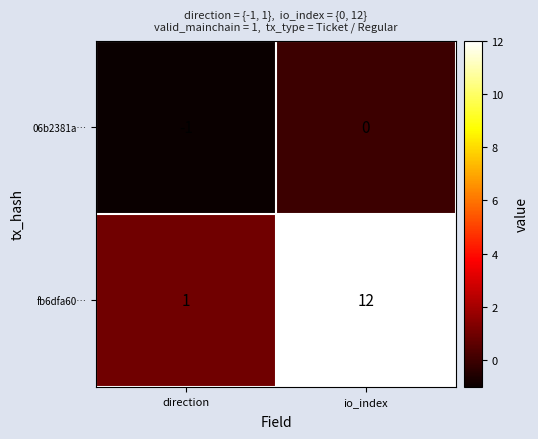

At which category is the sum across all series the highest?

io_index